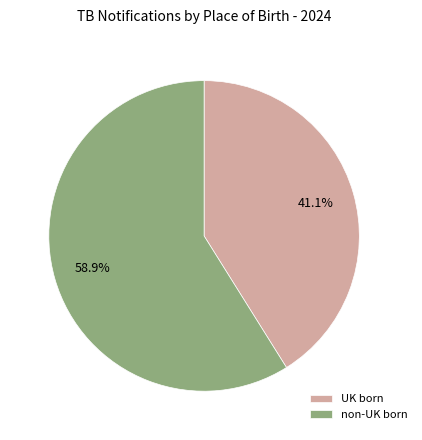

What is the largest slice in the pie chart?

non-UK born